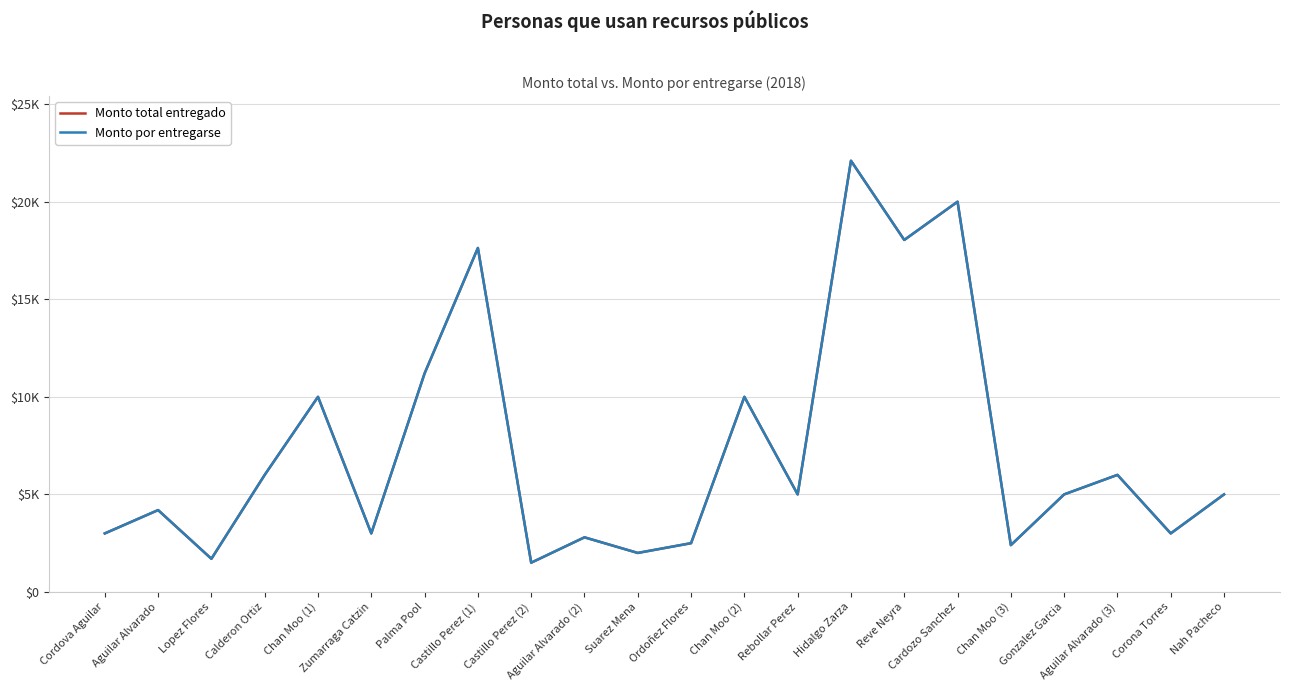

What is the sum of the Monto por entregarse values at Chan Moo (2) and Hidalgo Zarza?

32100